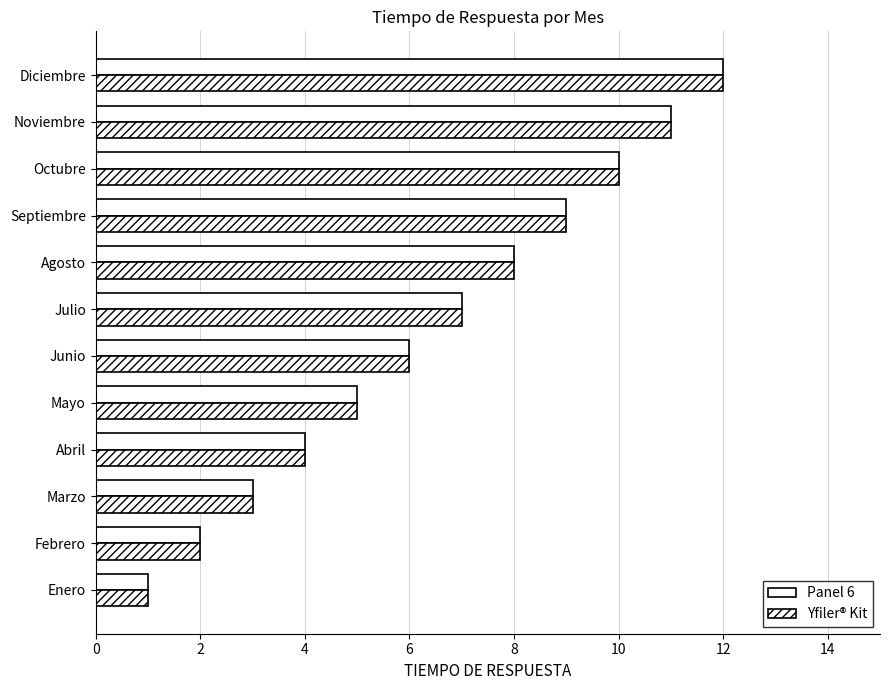

Which series has the widest spread of values?

Panel 6